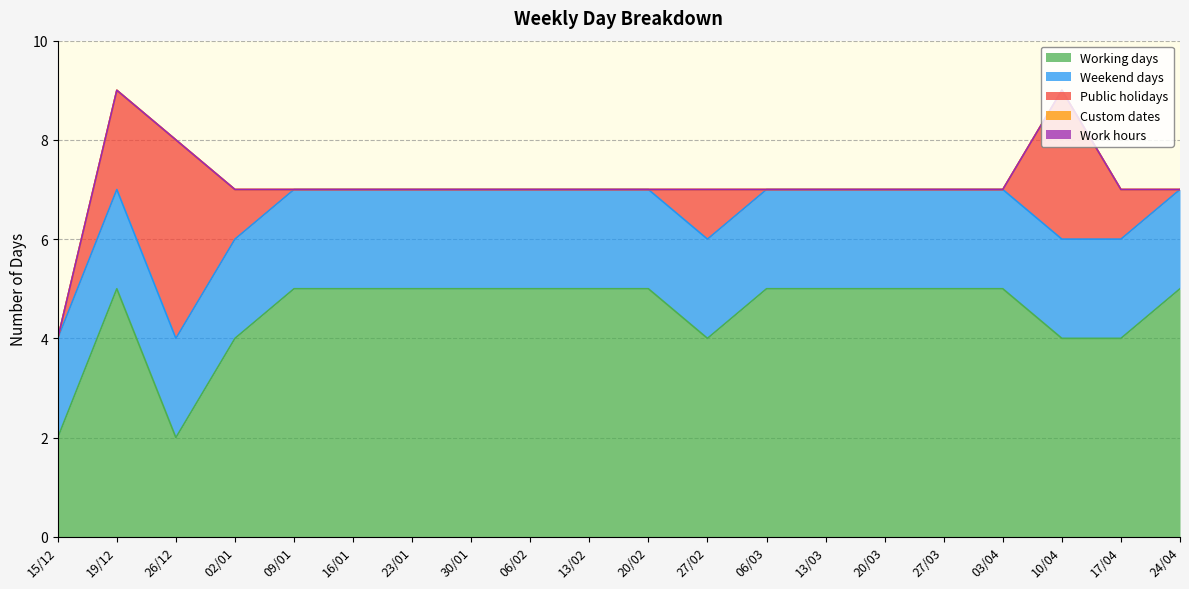

Rank the categories by Custom dates value from lowest to highest.

15/12, 19/12, 26/12, 02/01, 09/01, 16/01, 23/01, 30/01, 06/02, 13/02, 20/02, 27/02, 06/03, 13/03, 20/03, 27/03, 03/04, 10/04, 17/04, 24/04